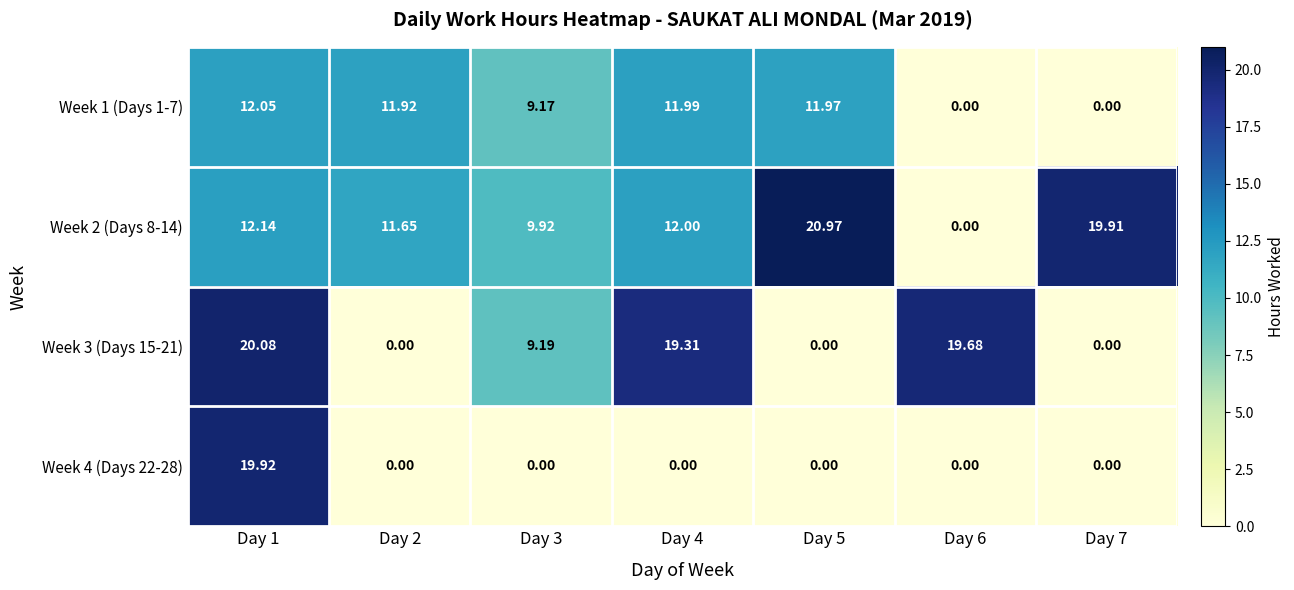

What is the maximum value shown in the chart?

21.0